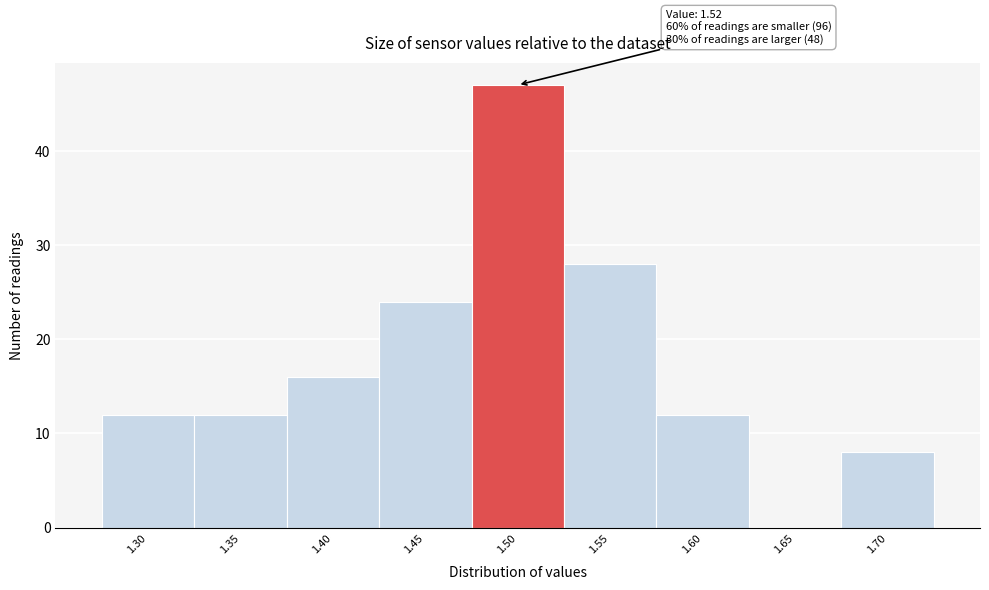

Reading right to left, transcribe all the data shown in this chart.

1.70=8	1.65=0	1.60=12	1.55=28	1.50=47	1.45=24	1.40=16	1.35=12	1.30=12